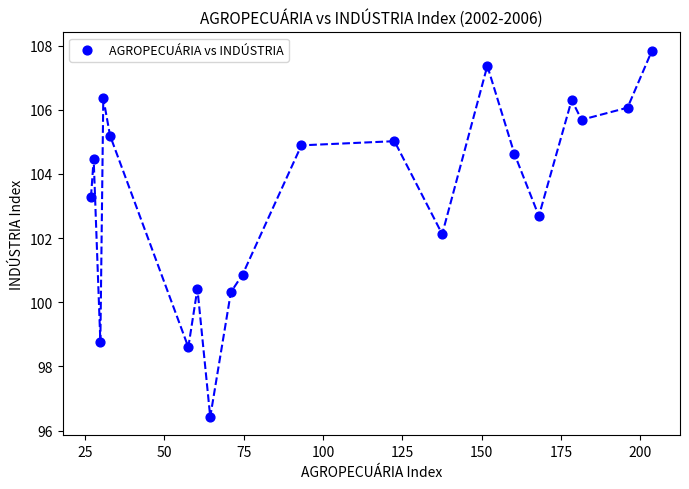

What is the range of Y values (max minus min)?

11.4